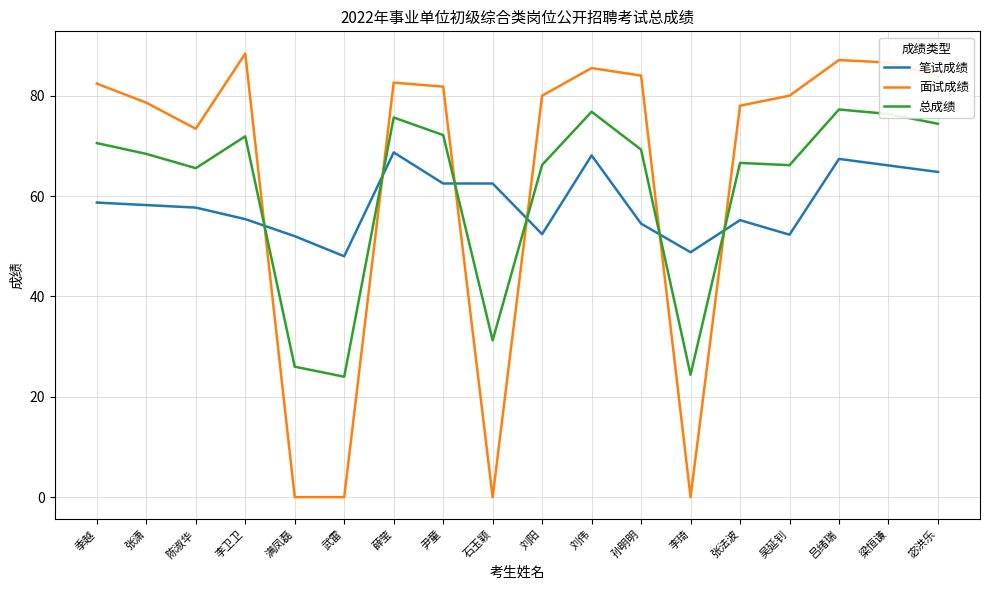

What is the difference between the maximum and minimum values in the 面试成绩 series?

88.4